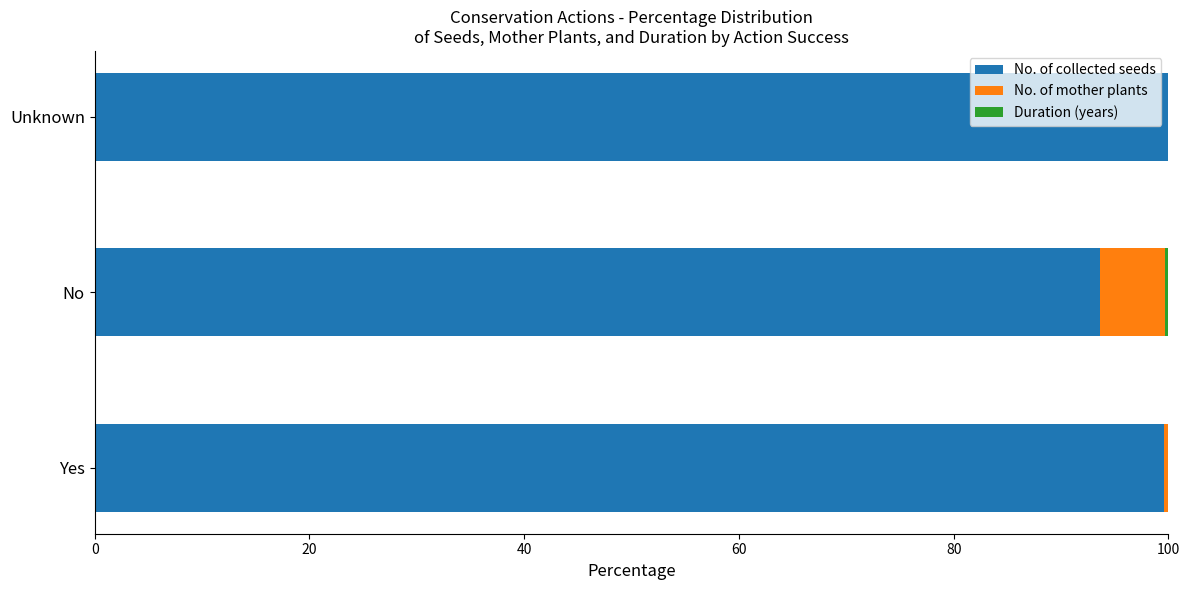

Which series has the largest total across all categories?

No. of collected seeds